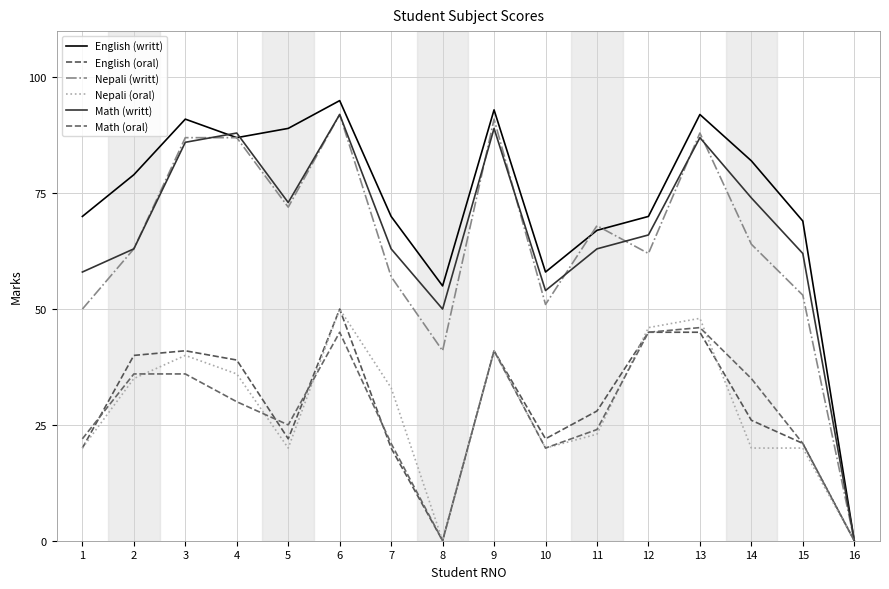

Reading left to right, extract all data points from this chart.

English (writt): 70	79	91	87	89	95	70	55	93	58	67	70	92	82	69	0
English (oral): 20	40	41	39	22	50	20	0	41	22	28	45	45	26	21	0
Nepali (writt): 50	63	87	87	72	92	57	41	91	51	68	62	88	64	53	0
Nepali (oral): 20	35	40	36	20	50	33	0	41	20	23	46	48	20	20	0
Math (writt): 58	63	86	88	73	92	63	50	89	54	63	66	87	74	62	0
Math (oral): 22	36	36	30	25	45	21	0	41	20	24	45	46	35	21	0